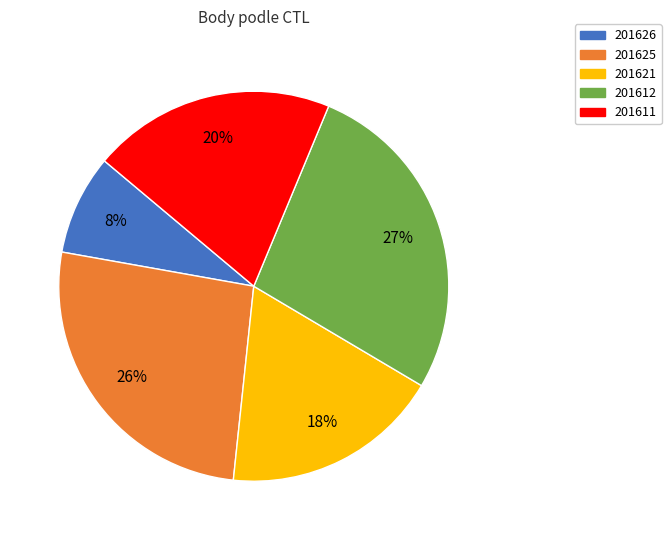

Which category has the smallest portion of the pie?

201626